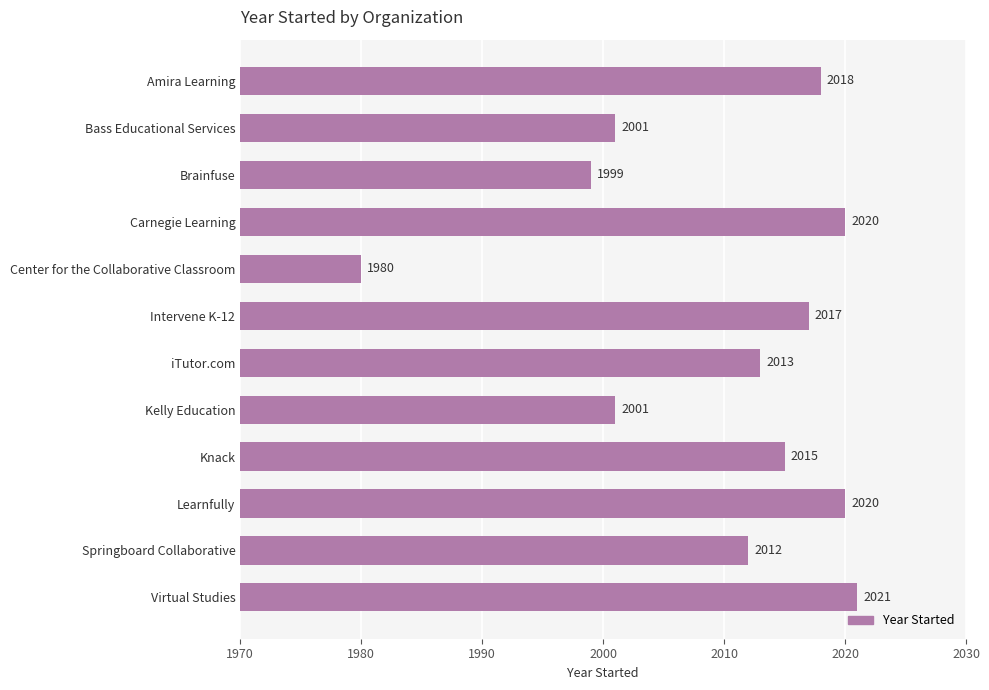

What is the ratio of the value at Center for the Collaborative Classroom to the value at Kelly Education?

1.0